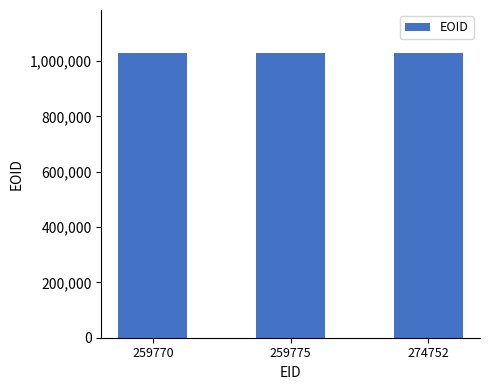

What is the smallest value displayed?

1030072